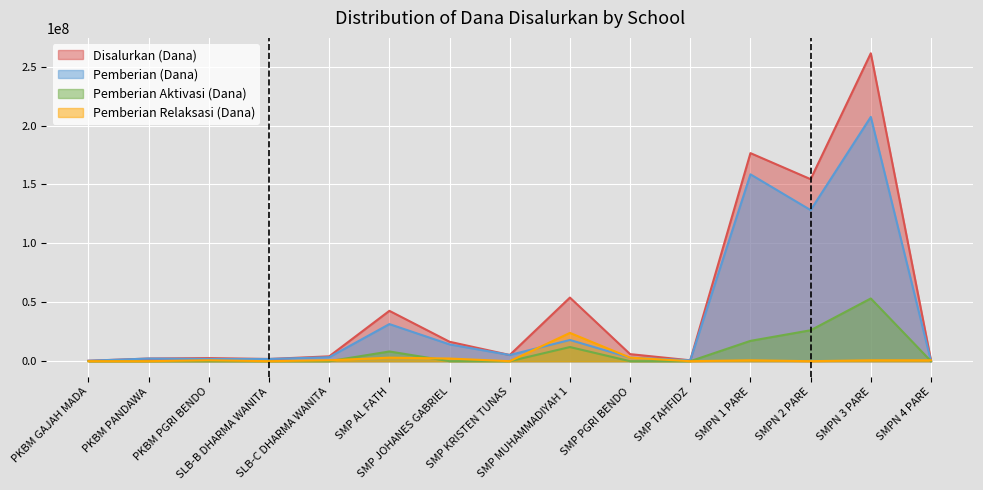

What is the difference between the second highest and second lowest values in the Pemberian Aktivasi (Dana) series?

26250000